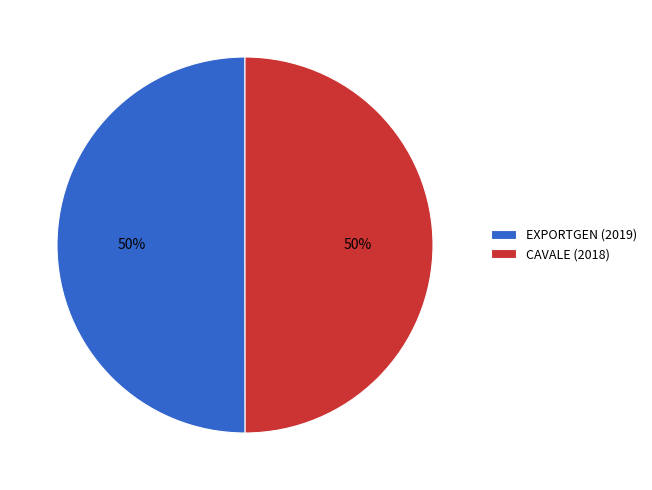

To the nearest percent, what is the average slice percentage?

50%